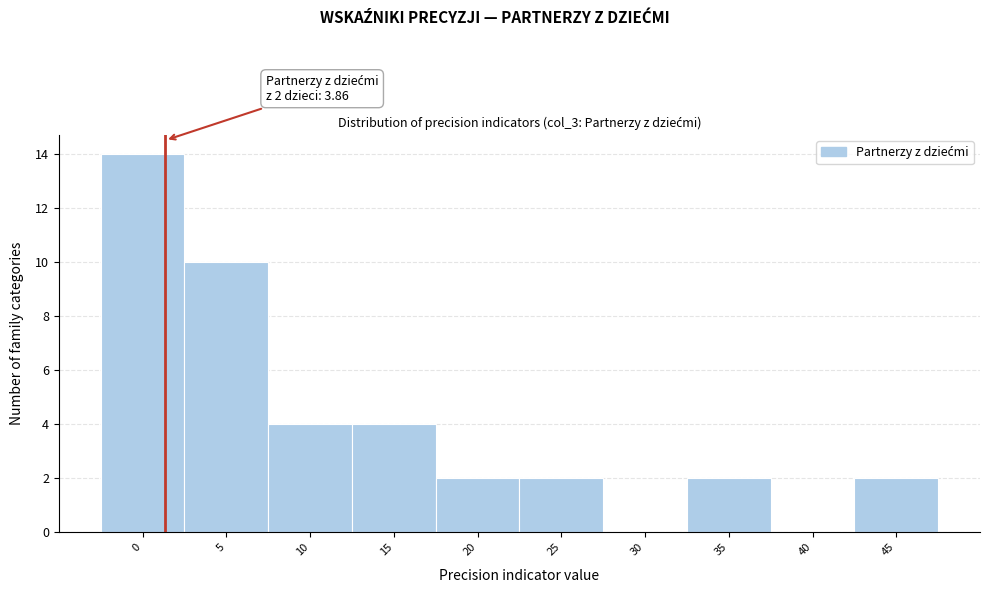

Reading left to right, list all the values displayed in this chart.

0=14	5=10	10=4	15=4	20=2	25=2	30=0	35=2	40=0	45=2